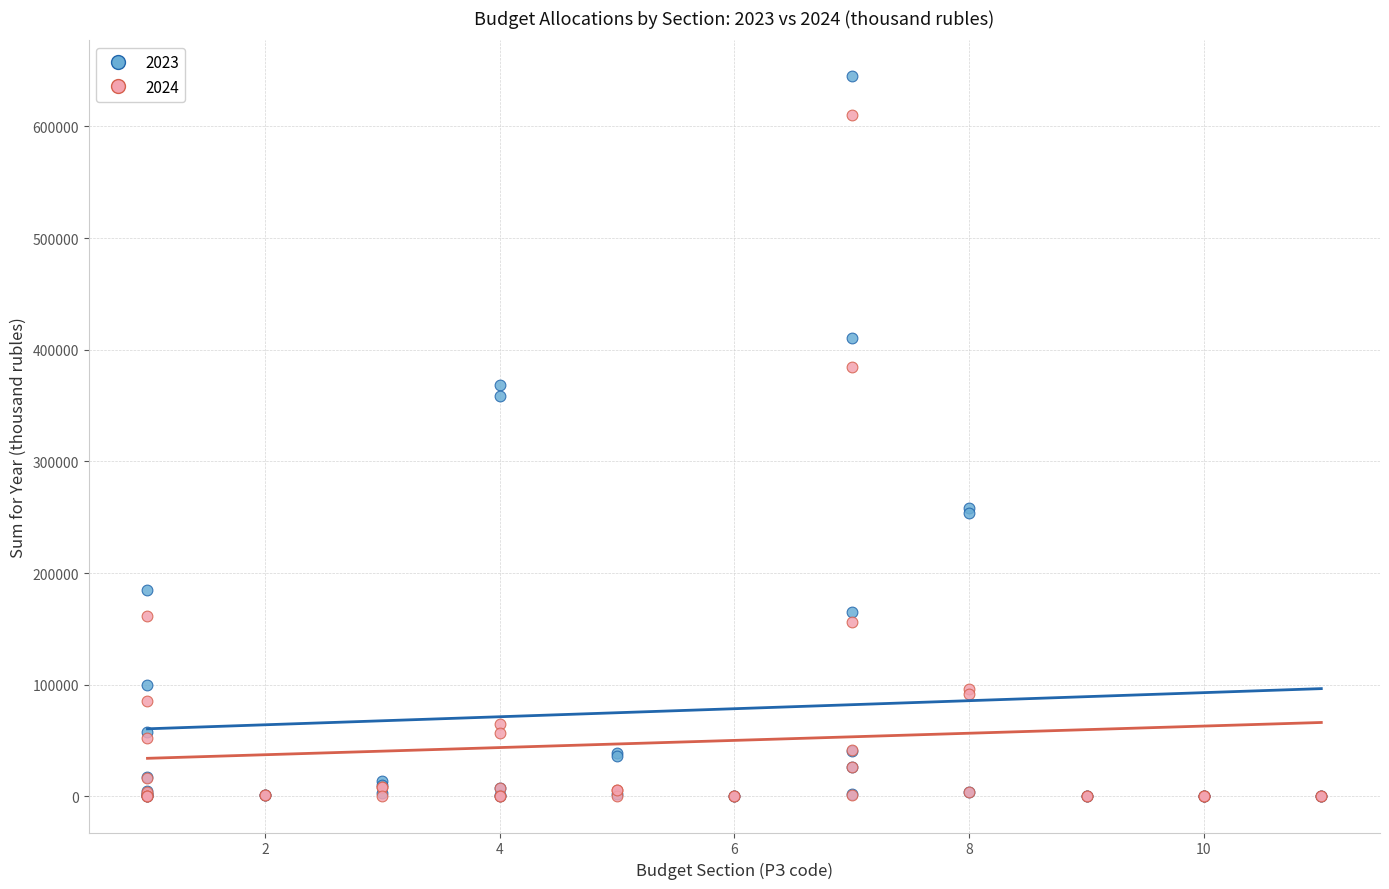

Across all series, what Y value is closest to 322425?

358296.3